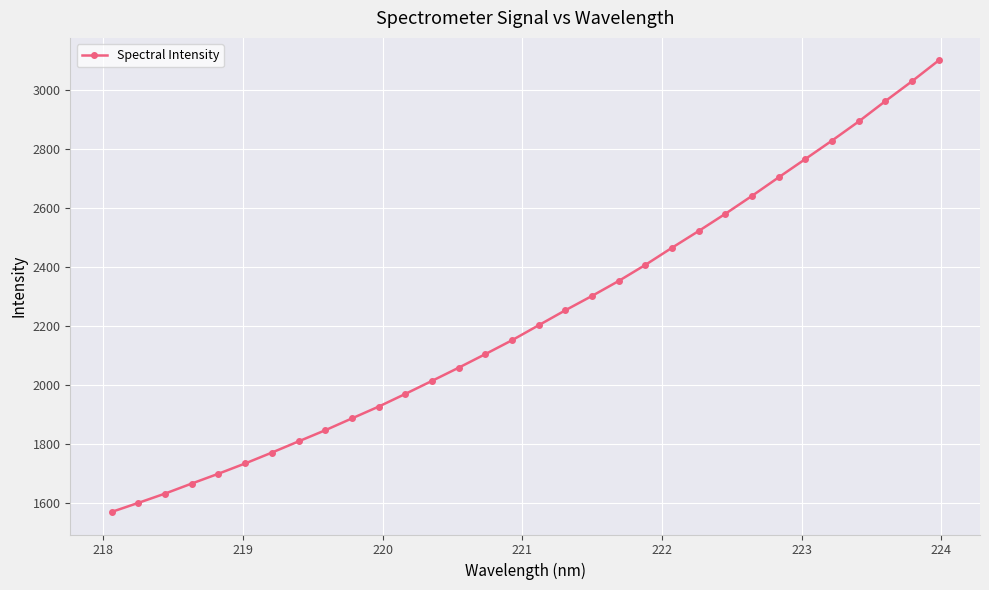

What is the value of the 3rd point from the left?

1631.9